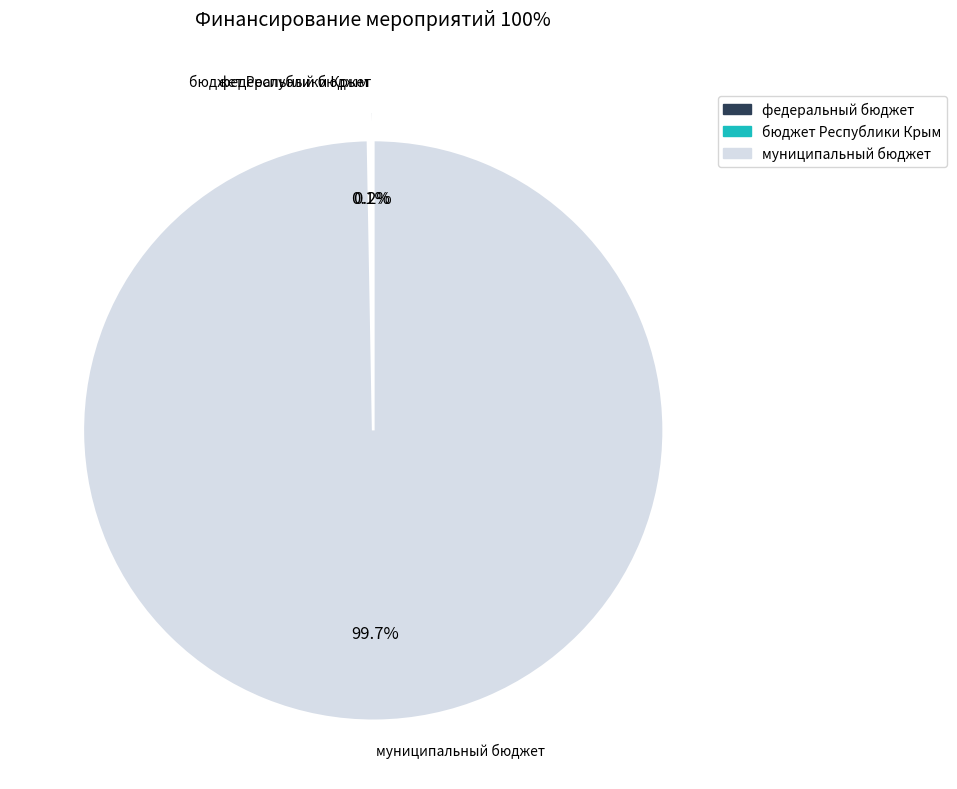

To the nearest percent, what portion does муниципальный бюджет represent?

100%